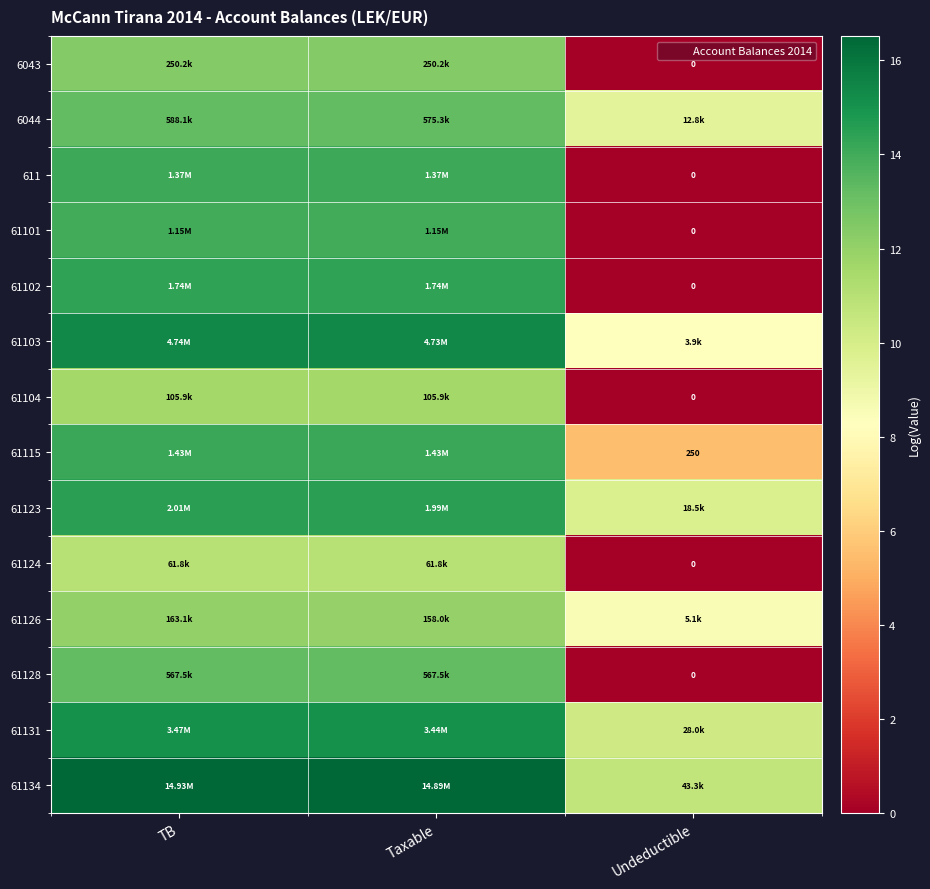

The value of 611 at Taxable is 9.6. True or false?

False